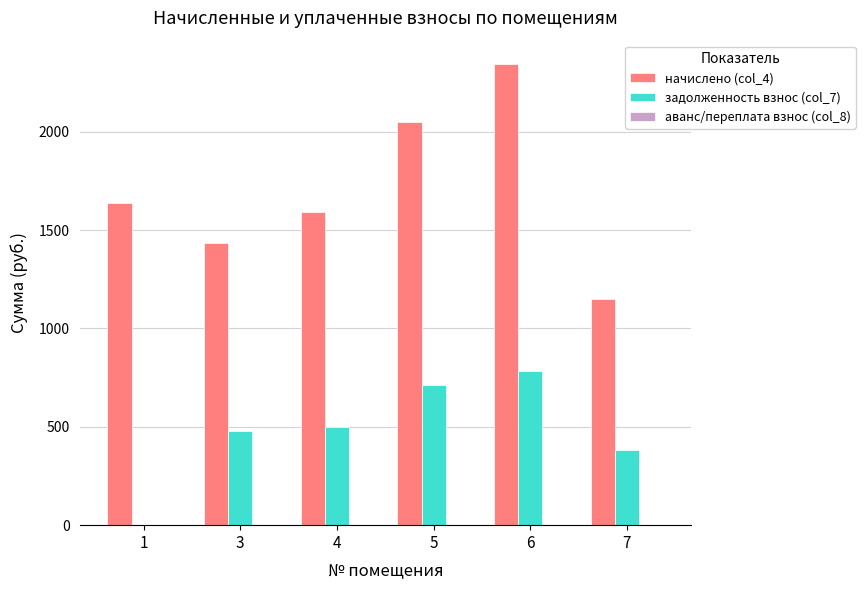

Are the bars grouped side by side (vs. stacked)?

Yes